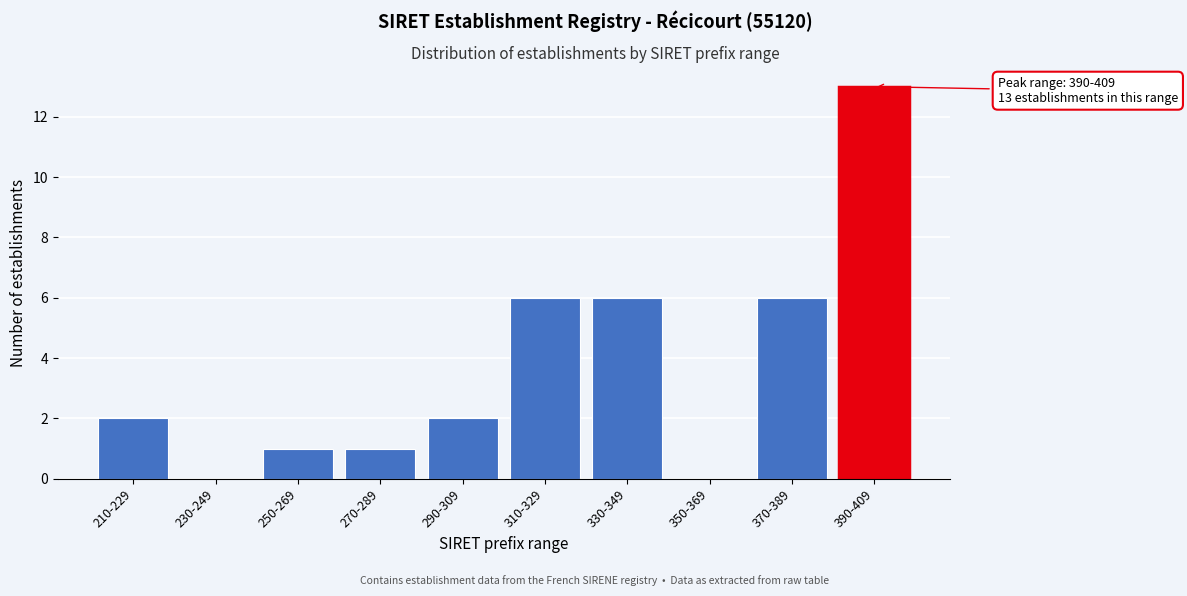

Reading right to left, extract all data points from this chart.

390-409=13	370-389=6	350-369=0	330-349=6	310-329=6	290-309=2	270-289=1	250-269=1	230-249=0	210-229=2